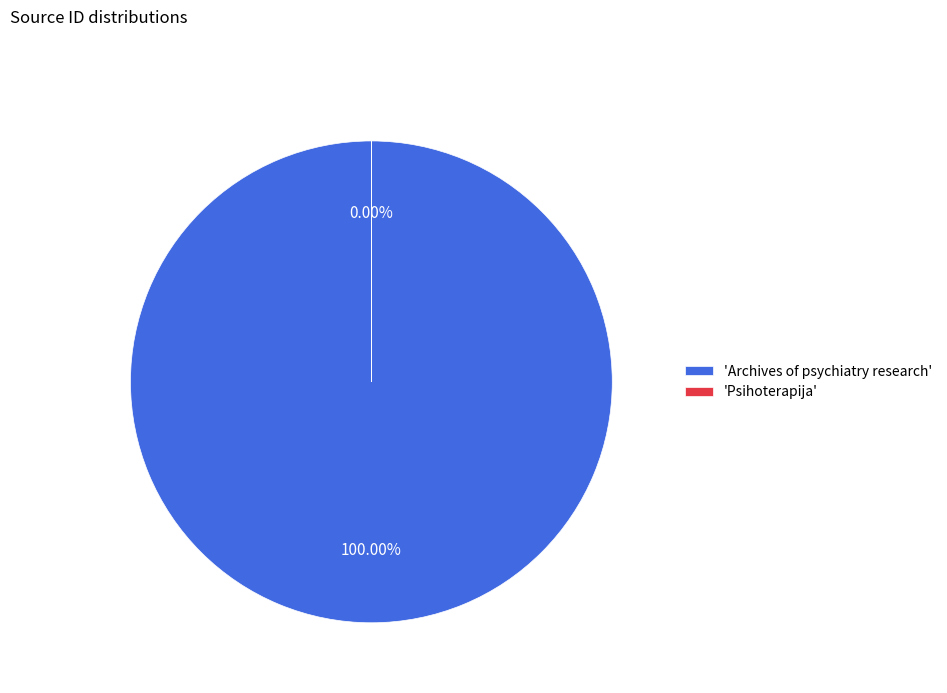

The Archives of psychiatry research slice represents 100% of the pie. True or false?

True